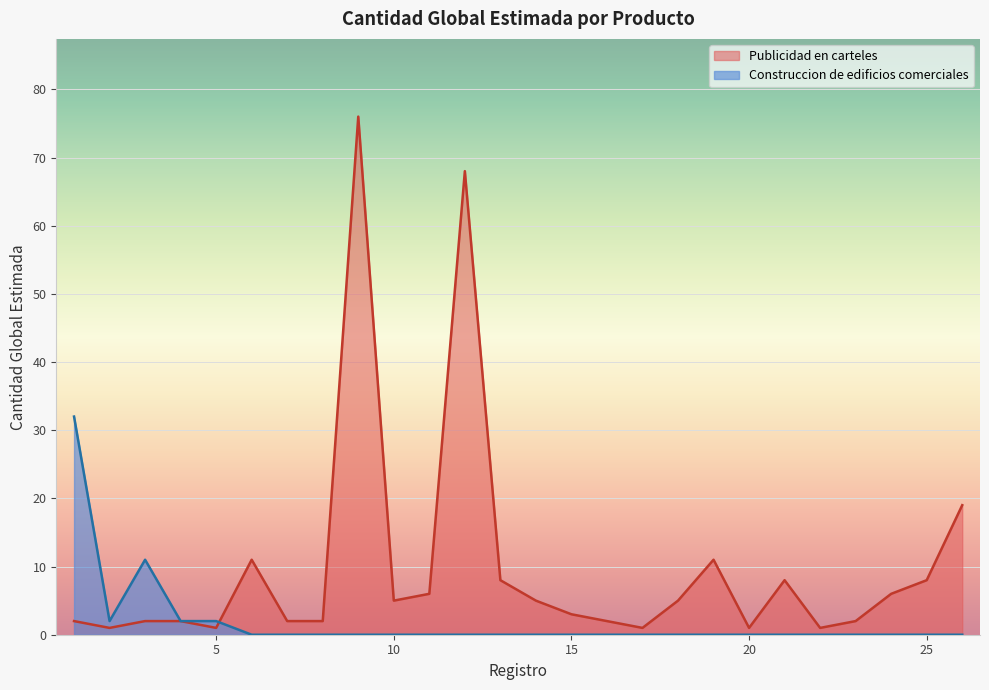

How many interior local valleys (lower than both neighbors) does the data have?

6